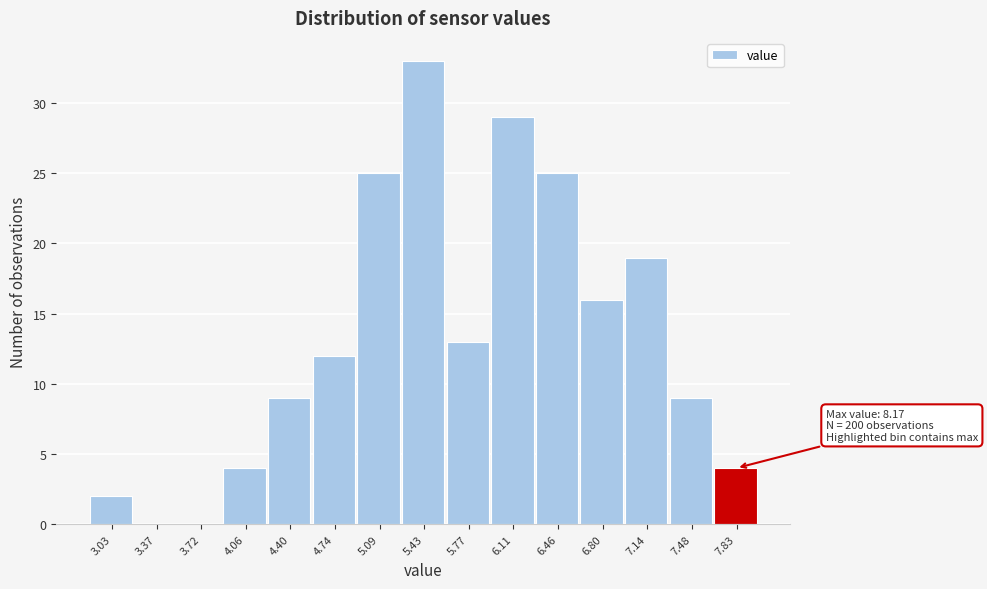

Reading left to right, extract all data points from this chart.

3.03=2	3.37=0	3.72=0	4.06=4	4.40=9	4.74=12	5.09=25	5.43=33	5.77=13	6.11=29	6.46=25	6.80=16	7.14=19	7.48=9	7.83=4